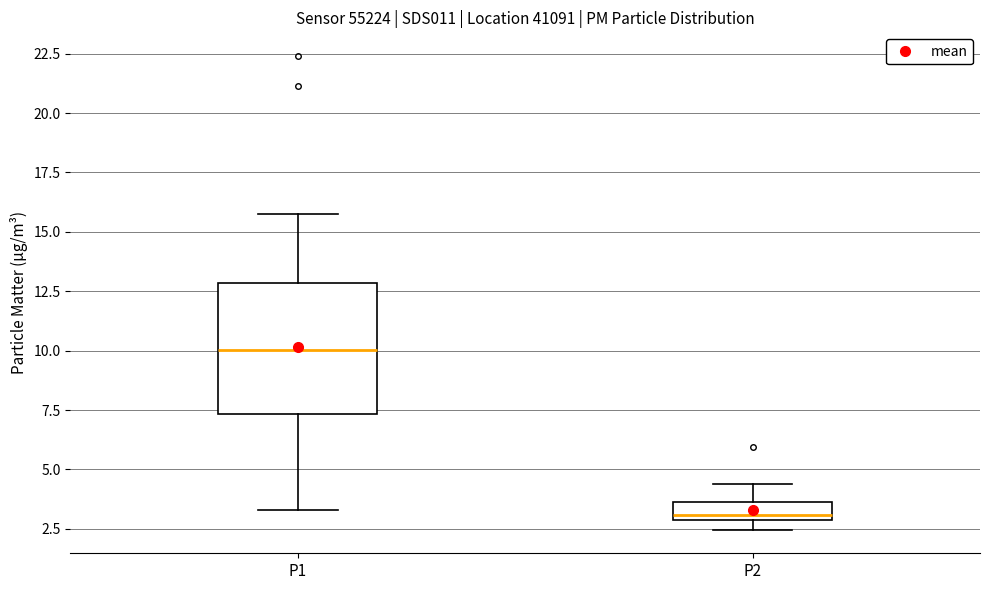

Reading left to right, read every box against the y-axis: the position of its median line, the range the box covers, and the ends of its whiskers. The values are not printed on the chart, so give them approximately, as read against the axis.

P1: median 10.0, box 7.5 to 13.0, whiskers 3.5 to 16.0
P2: median 3.0 (just above the box's lower edge), box 3.0 to 3.5, whiskers 2.5 to 4.5